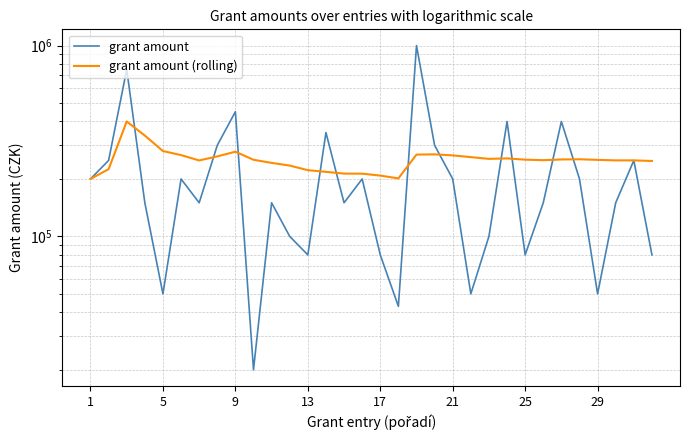

True or false: grant amount has more than 1 interior local peaks.

True